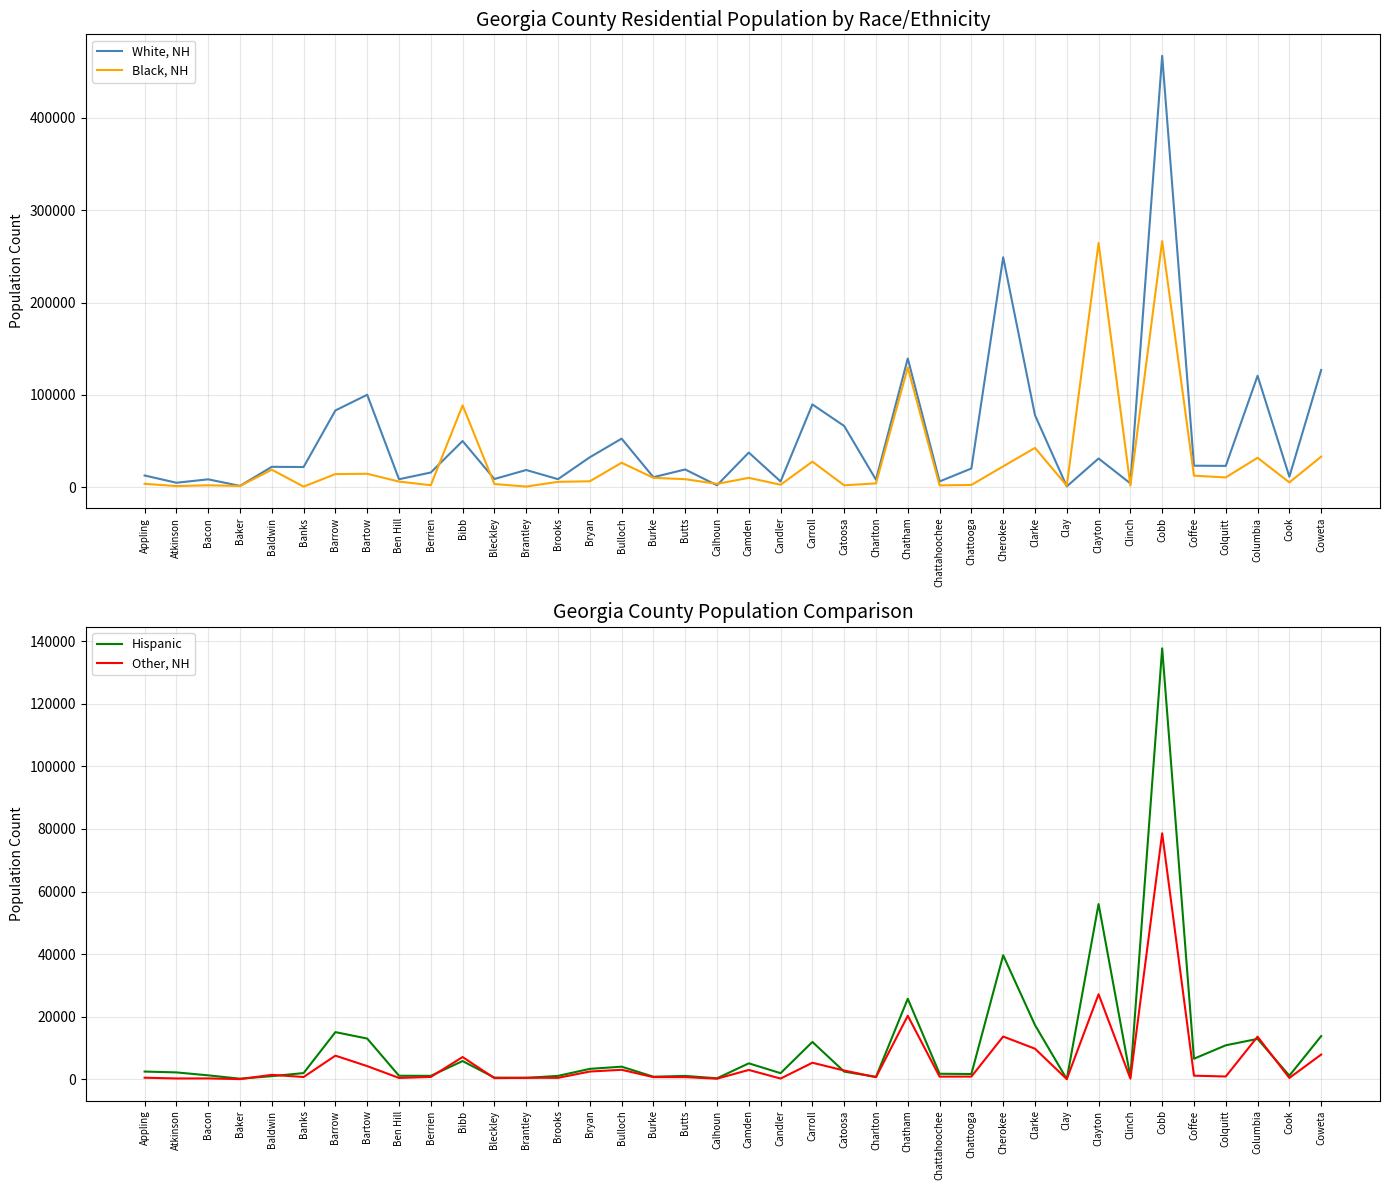

At how many categories does at least one series exceed 162078?

3